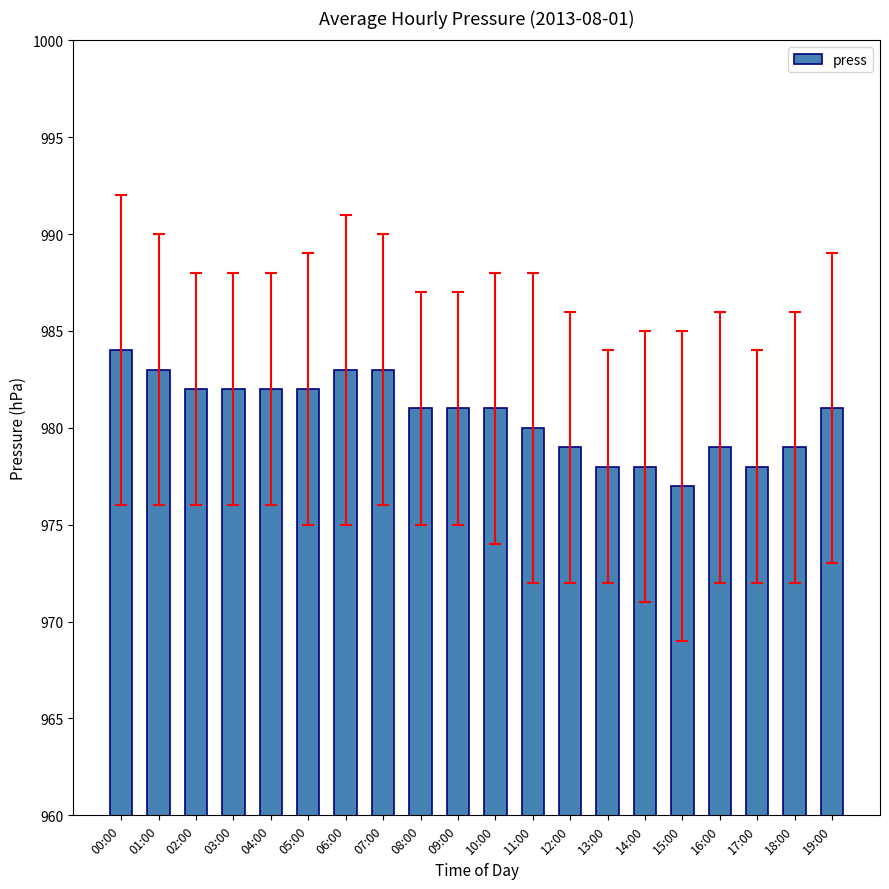

What is the value of the 14th bar from the left?

978